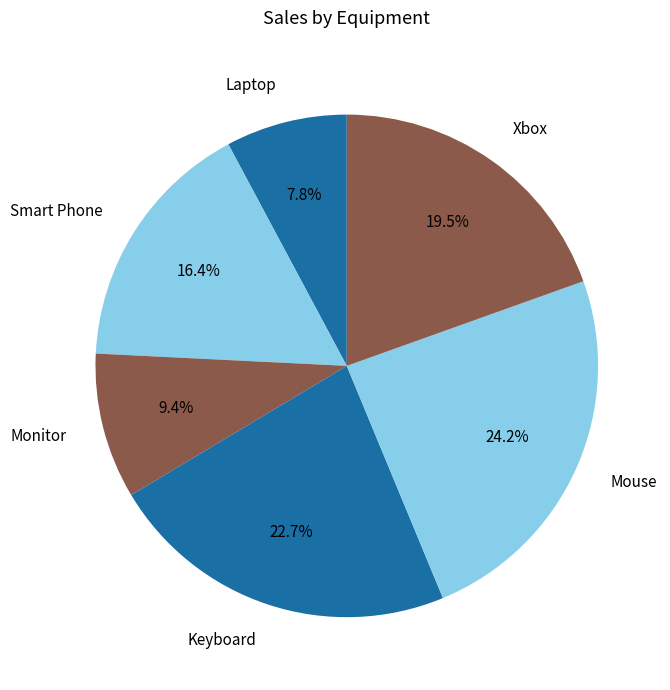

Between Laptop and Monitor, which is larger?

Monitor